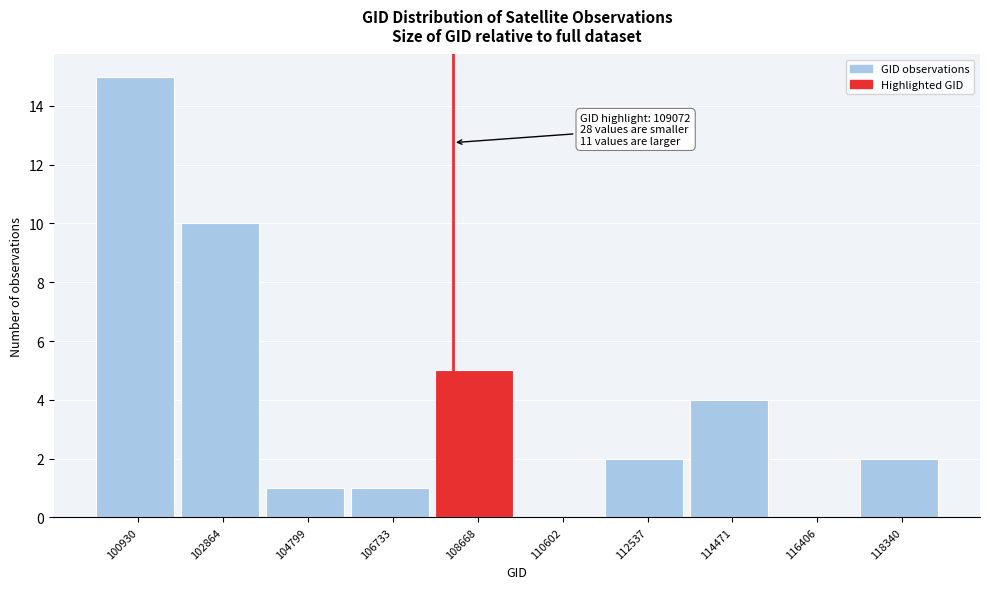

Reading left to right, extract all data points from this chart.

100930=15	102864=10	104799=1	106733=1	108668=5	110602=0	112537=2	114471=4	116406=0	118340=2